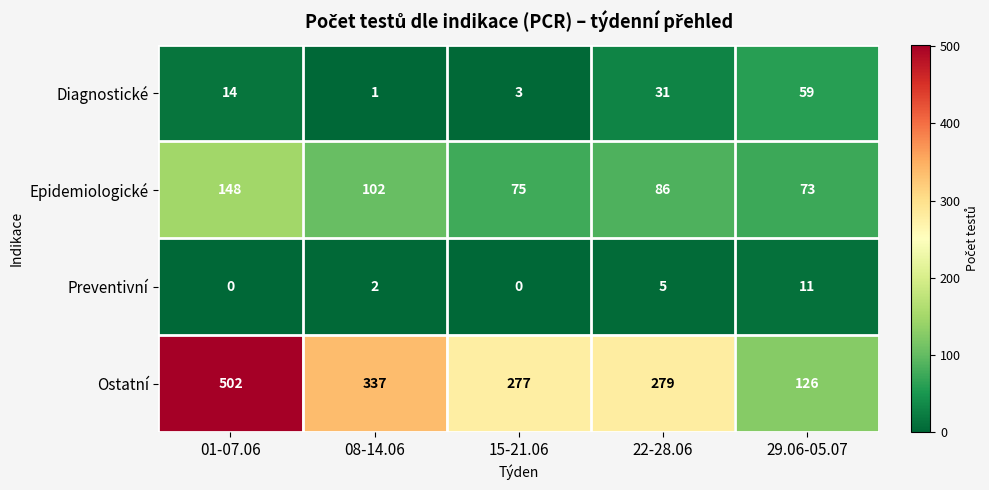

Reading right to left, list all the values displayed in this chart.

Diagnostické: 29.06-05.07=59	22-28.06=31	15-21.06=3	08-14.06=1	01-07.06=14
Epidemiologické: 29.06-05.07=73	22-28.06=86	15-21.06=75	08-14.06=102	01-07.06=148
Preventivní: 29.06-05.07=11	22-28.06=5	15-21.06=0	08-14.06=2	01-07.06=0
Ostatní: 29.06-05.07=126	22-28.06=279	15-21.06=277	08-14.06=337	01-07.06=502